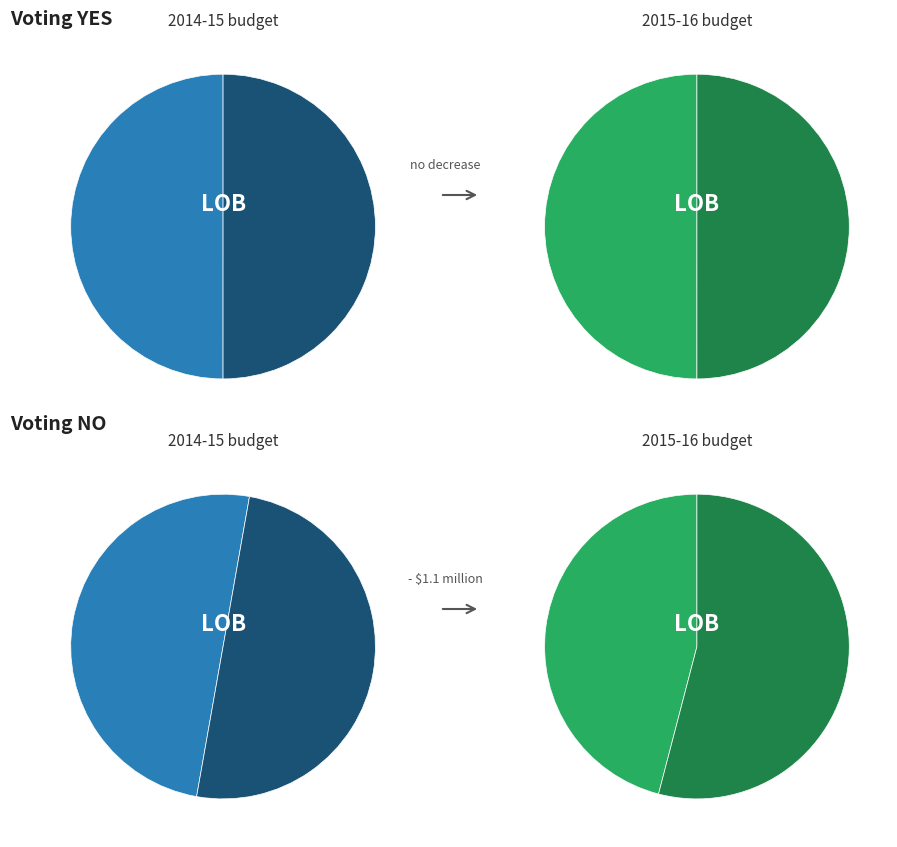

How many segments does this pie chart have?

2